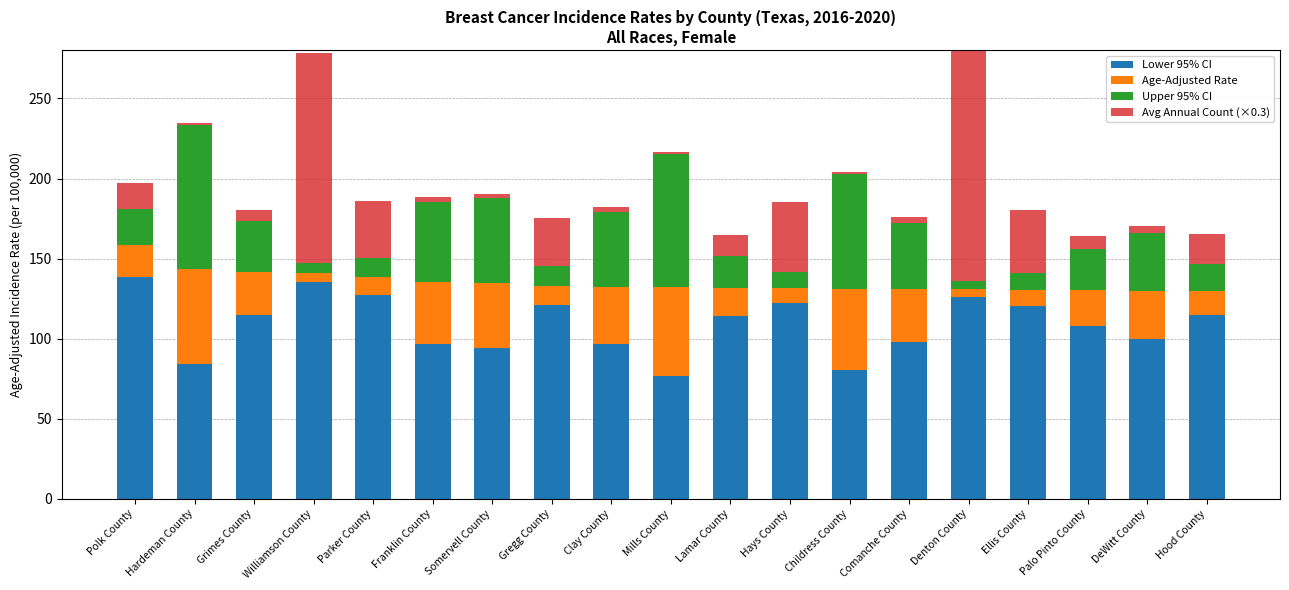

At which category is the sum across all series the highest?

Denton County